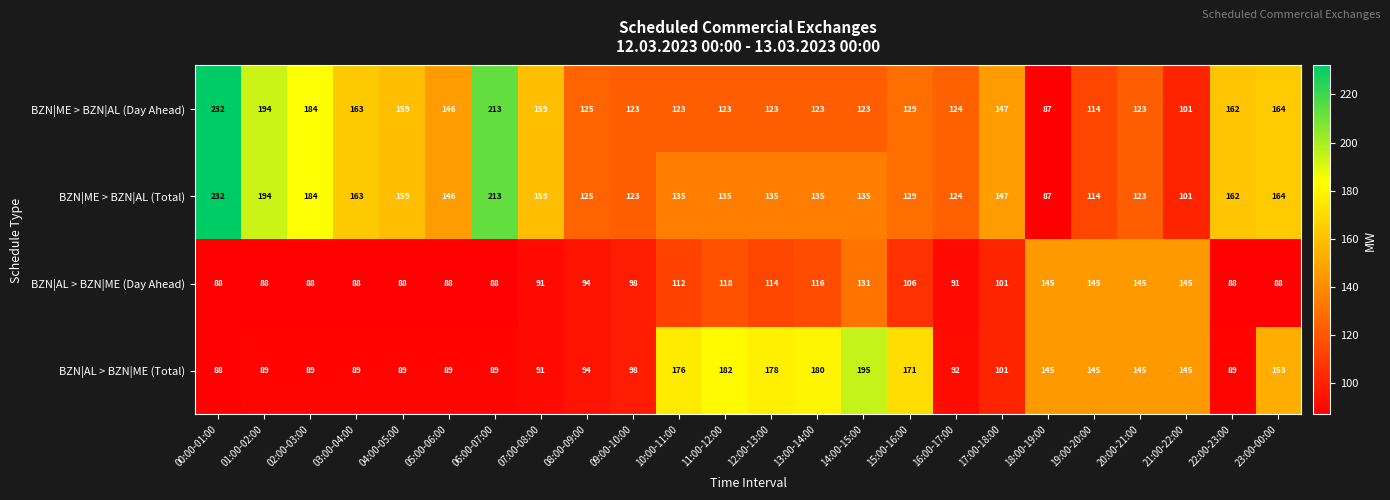

Rank the series at 10:00-11:00 from highest to lowest value.

BZN|AL > BZN|ME (Total), BZN|ME > BZN|AL (Total), BZN|ME > BZN|AL (Day Ahead), BZN|AL > BZN|ME (Day Ahead)